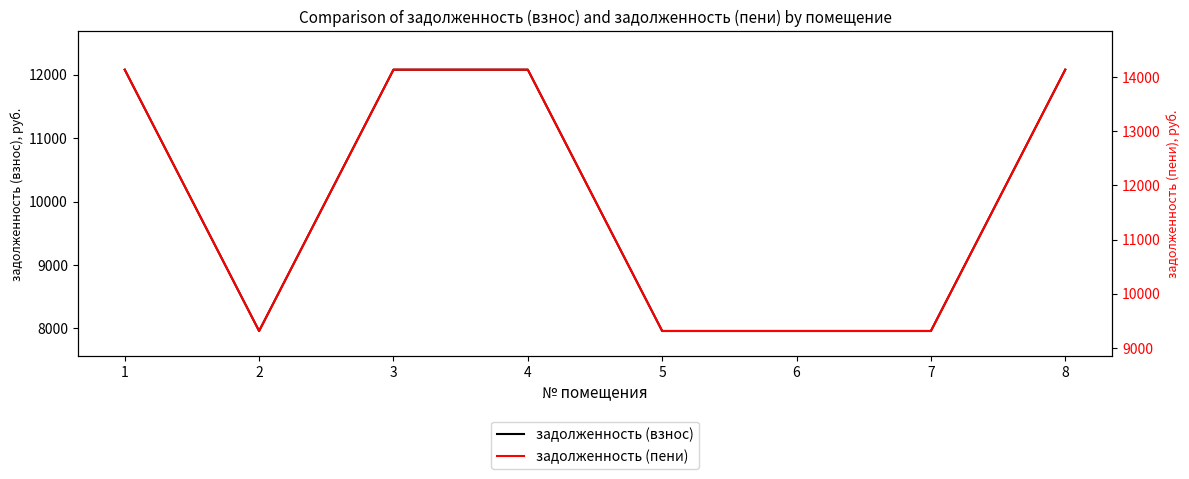

Reading left to right, extract all data points from this chart.

задолженность (взнос): 1=12080.8	2=7958.5	3=12080.8	4=12080.8	5=7958.5	6=7958.5	7=7958.5	8=12080.8
задолженность (пени): 1=14138.1	2=9313.7	3=14138.1	4=14138.1	5=9313.7	6=9313.7	7=9313.7	8=14138.1